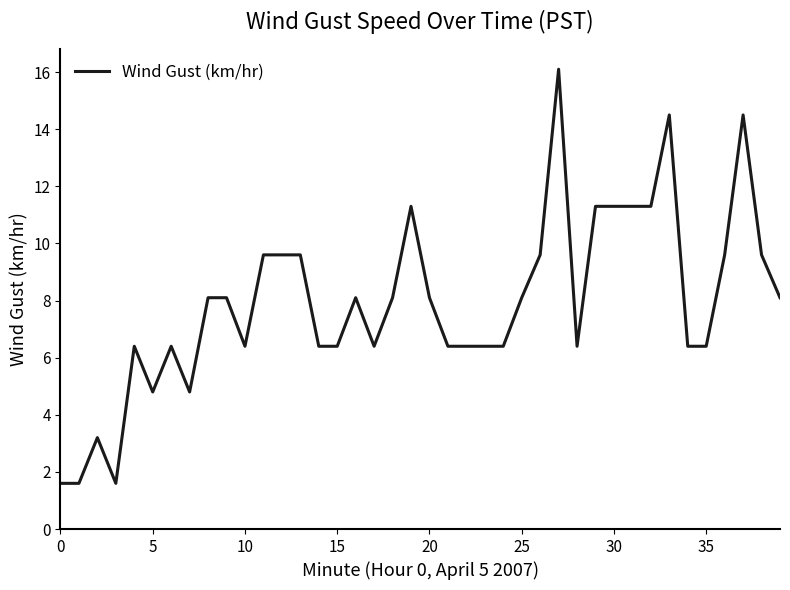

What is the smallest value displayed?

1.6